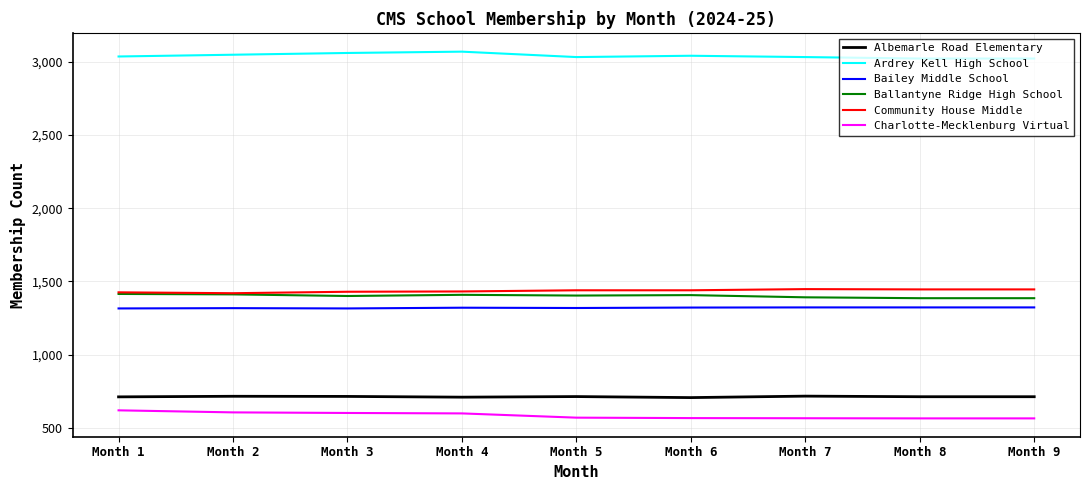

True or false: Bailey Middle School and Community House Middle cross at least once.

False